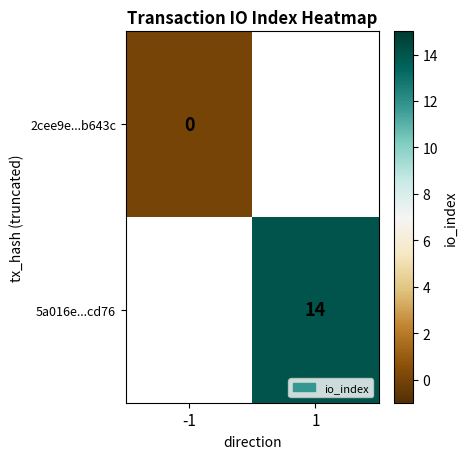

The value of 5a016e...cd76 at 1 is 14. True or false?

True